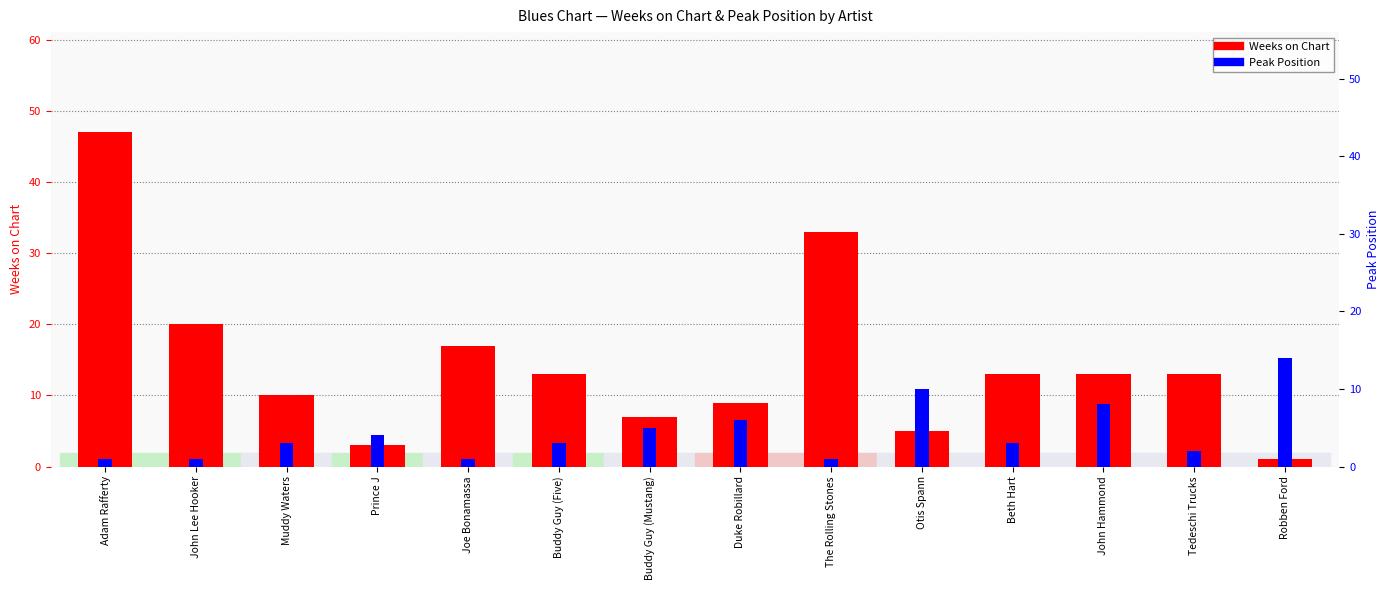

At which label does Peak Position first exceed 3?

Prince J